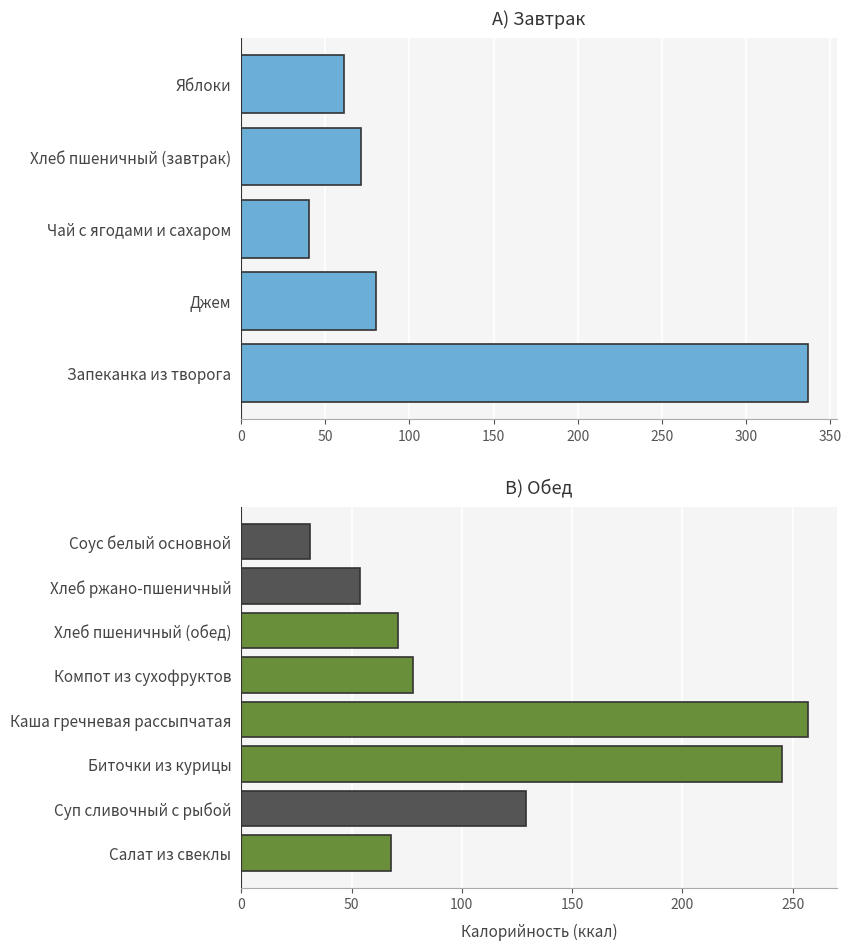

What is the change in value from Каша гречневая рассыпчатая to Хлеб ржано-пшеничный?

-203